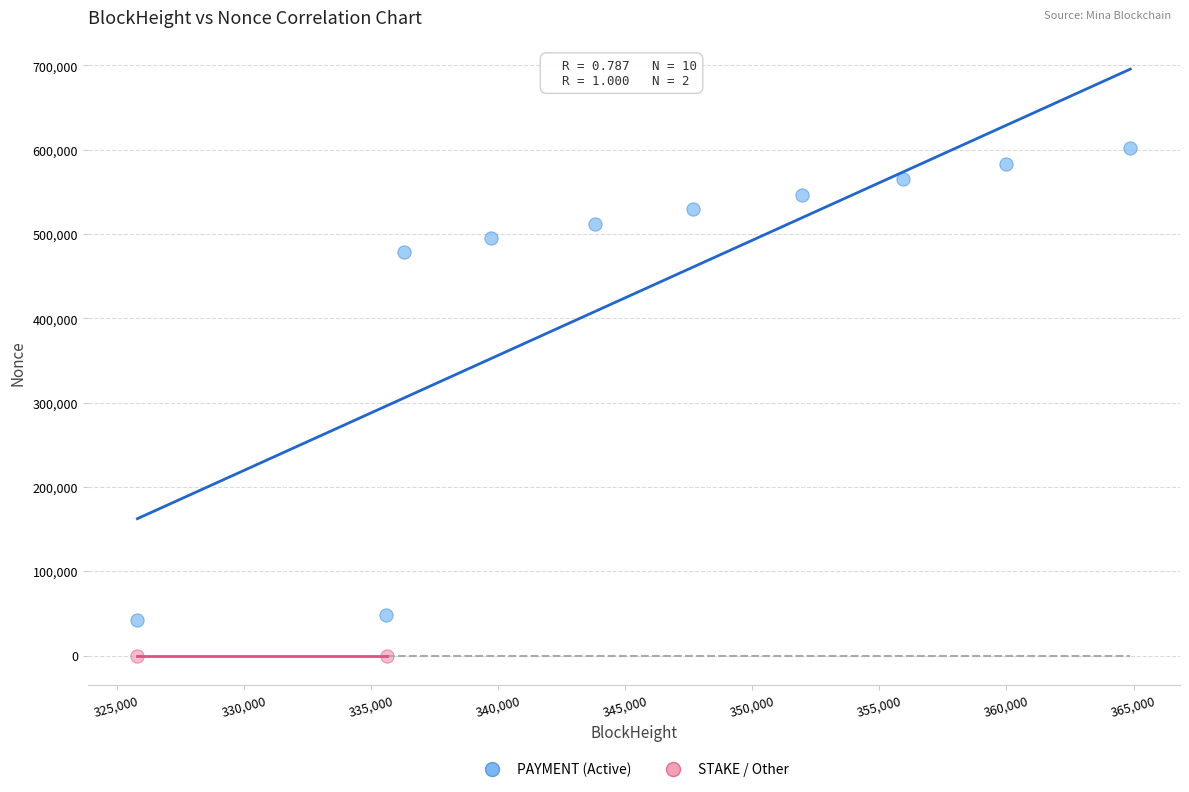

Which series has the largest Y range (max minus min)?

PAYMENT (Active)